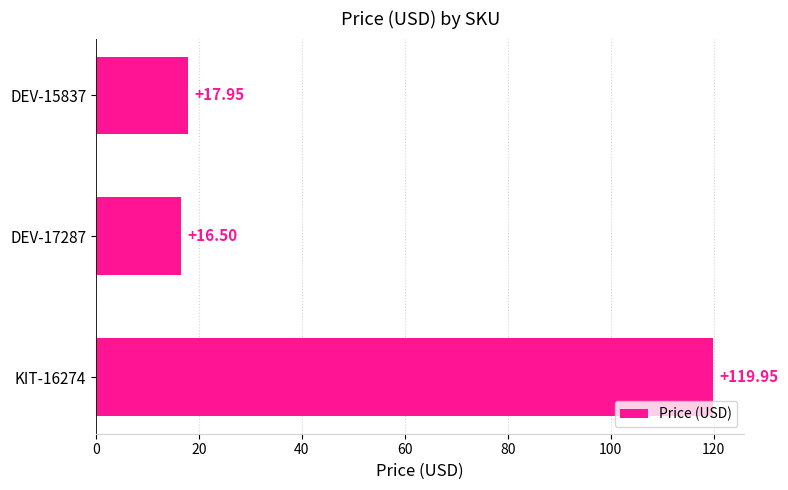

How many values exceed 17?

2